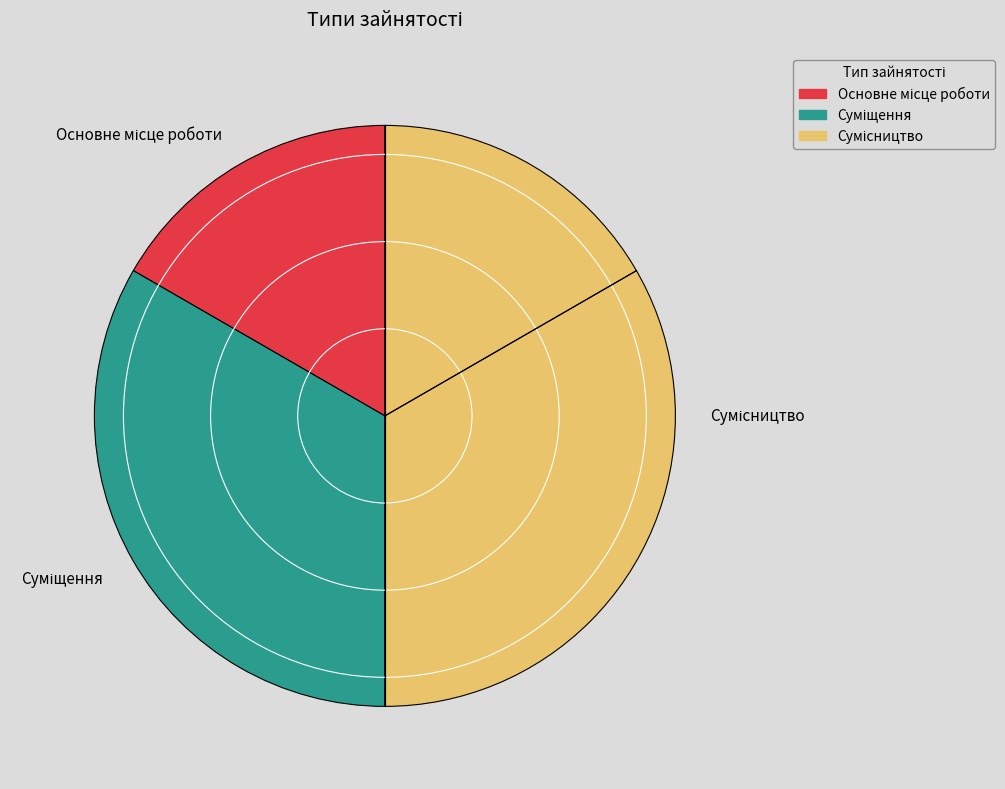

Is it true that Суміщення is 33% of the pie?

True